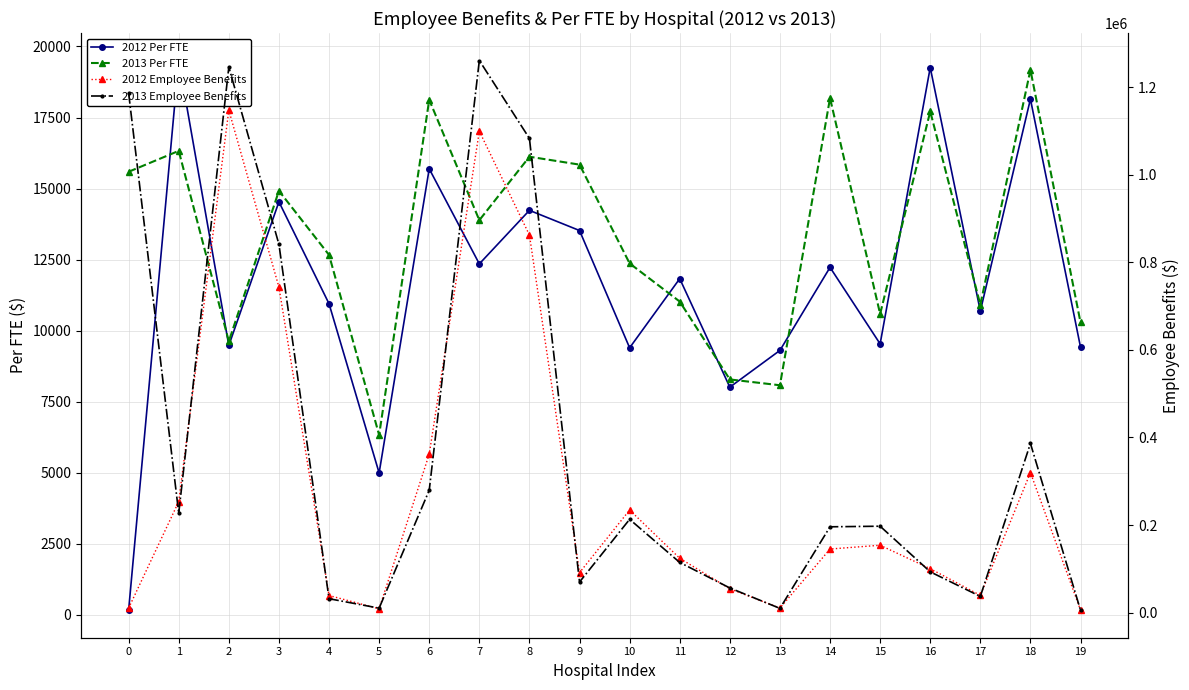

How many values in the 2013 Employee Benefits series are below 197350?

10